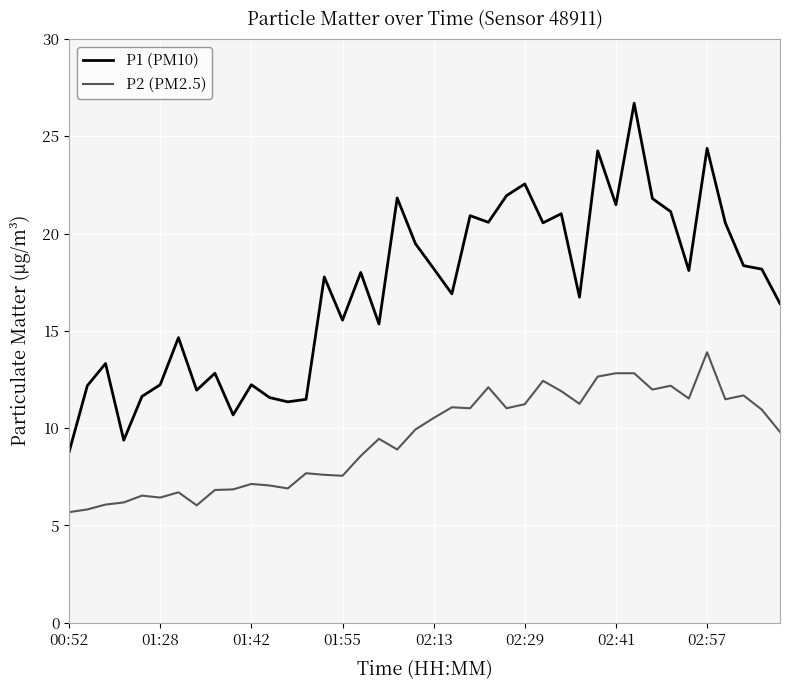

What is the difference between the maximum and minimum values in the P2 (PM2.5) series?

8.2